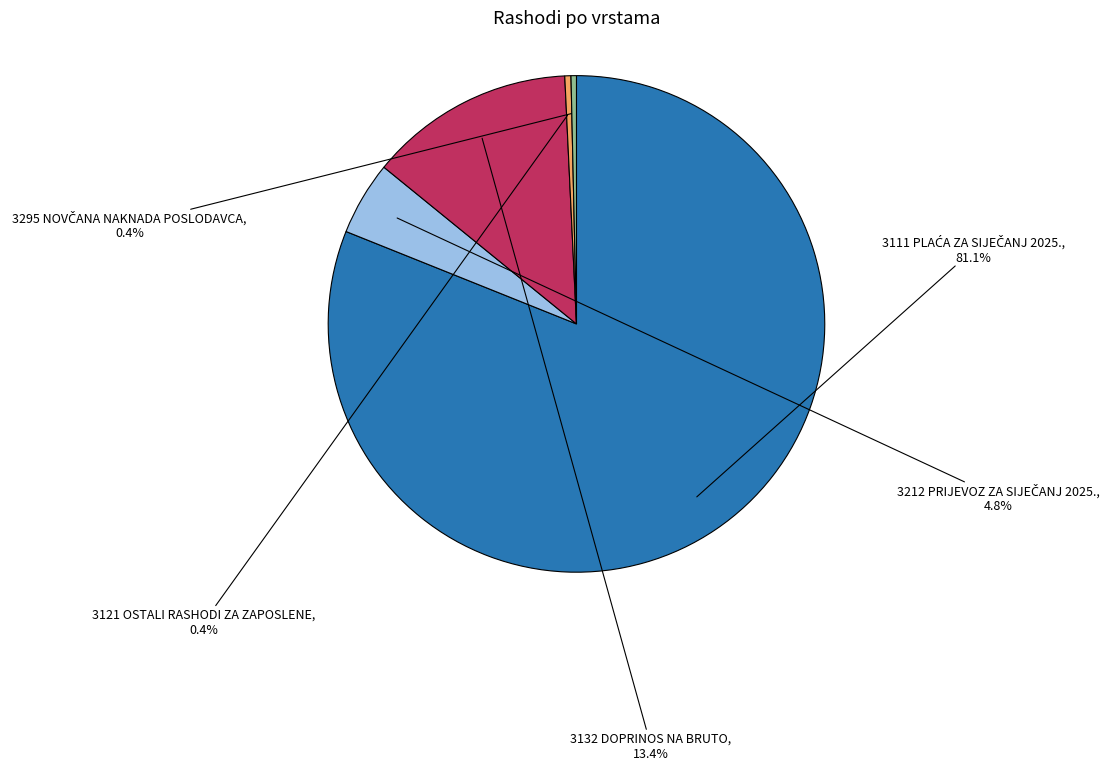

Combined, do 3132 DOPRINOS NA BRUTO and 3121 OSTALI RASHODI ZA ZAPOSLENE account for over 50%?

No